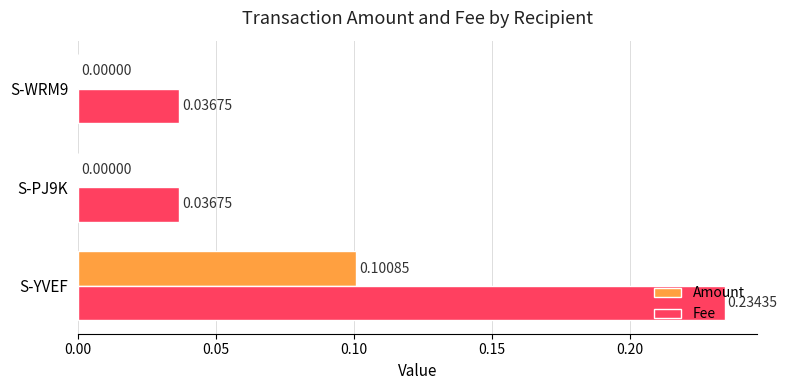

Which series has the largest range (max minus min)?

Fee